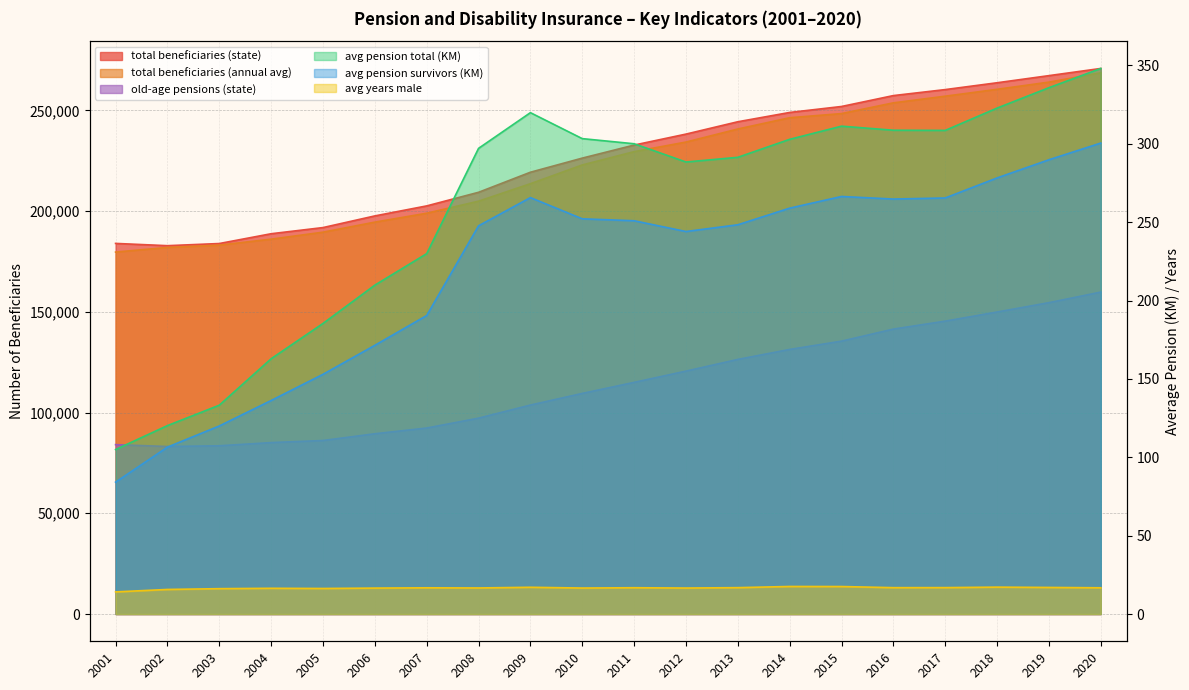

True or false: old-age pensions (state) and avg pension survivors (KM) cross at least once.

False